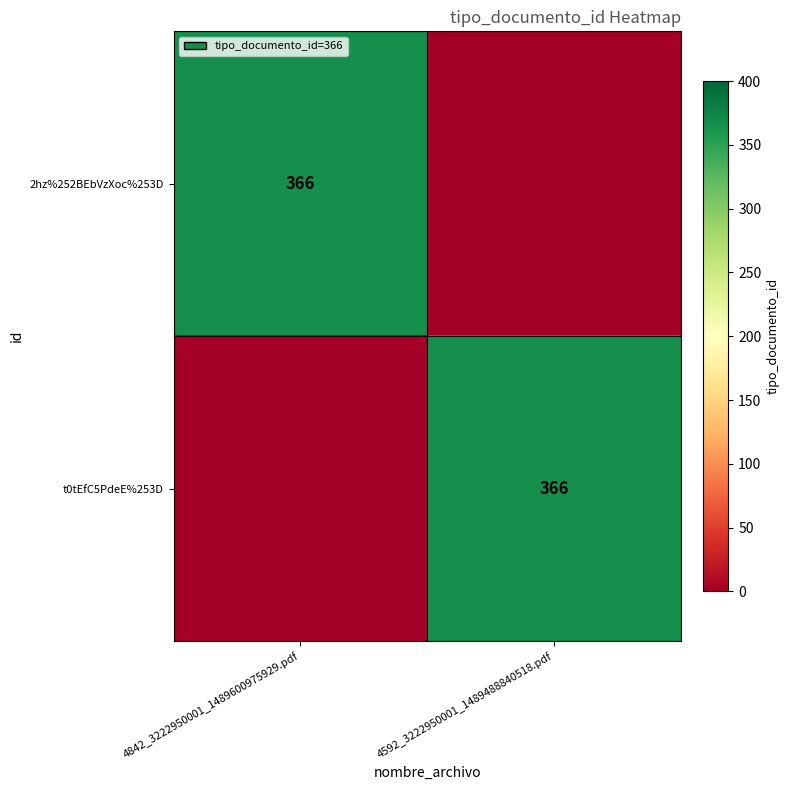

The t0tEfC5PdeE%253D series shows 366 at 4592_3222950001_1489488840518.pdf. True or false?

True